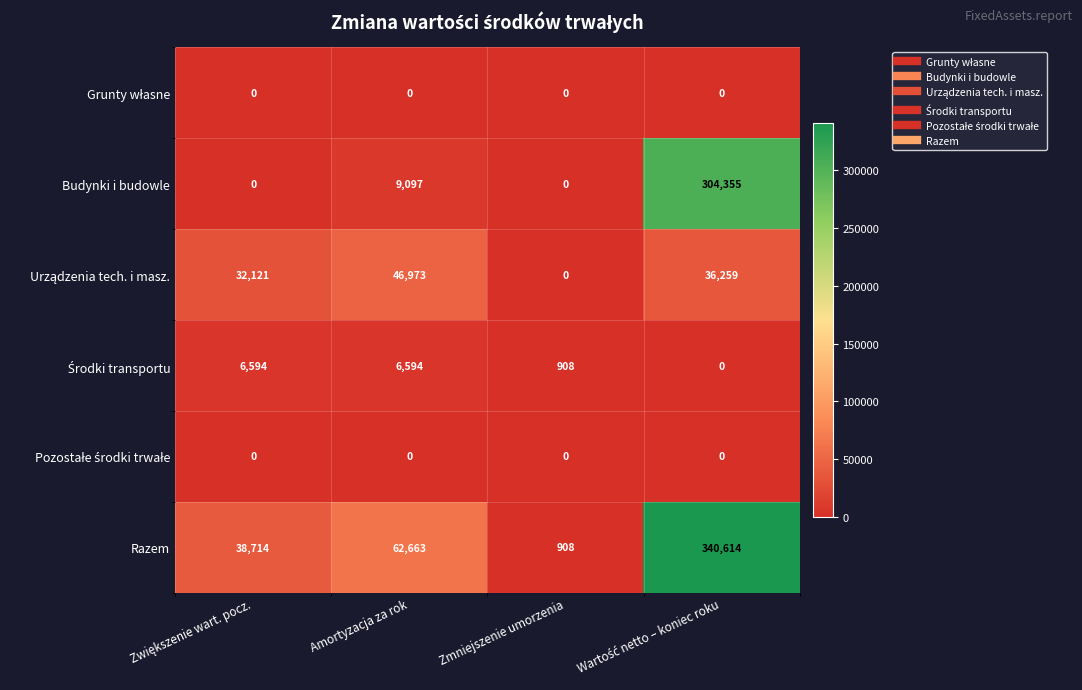

At how many categories does at least one series exceed 118057?

1